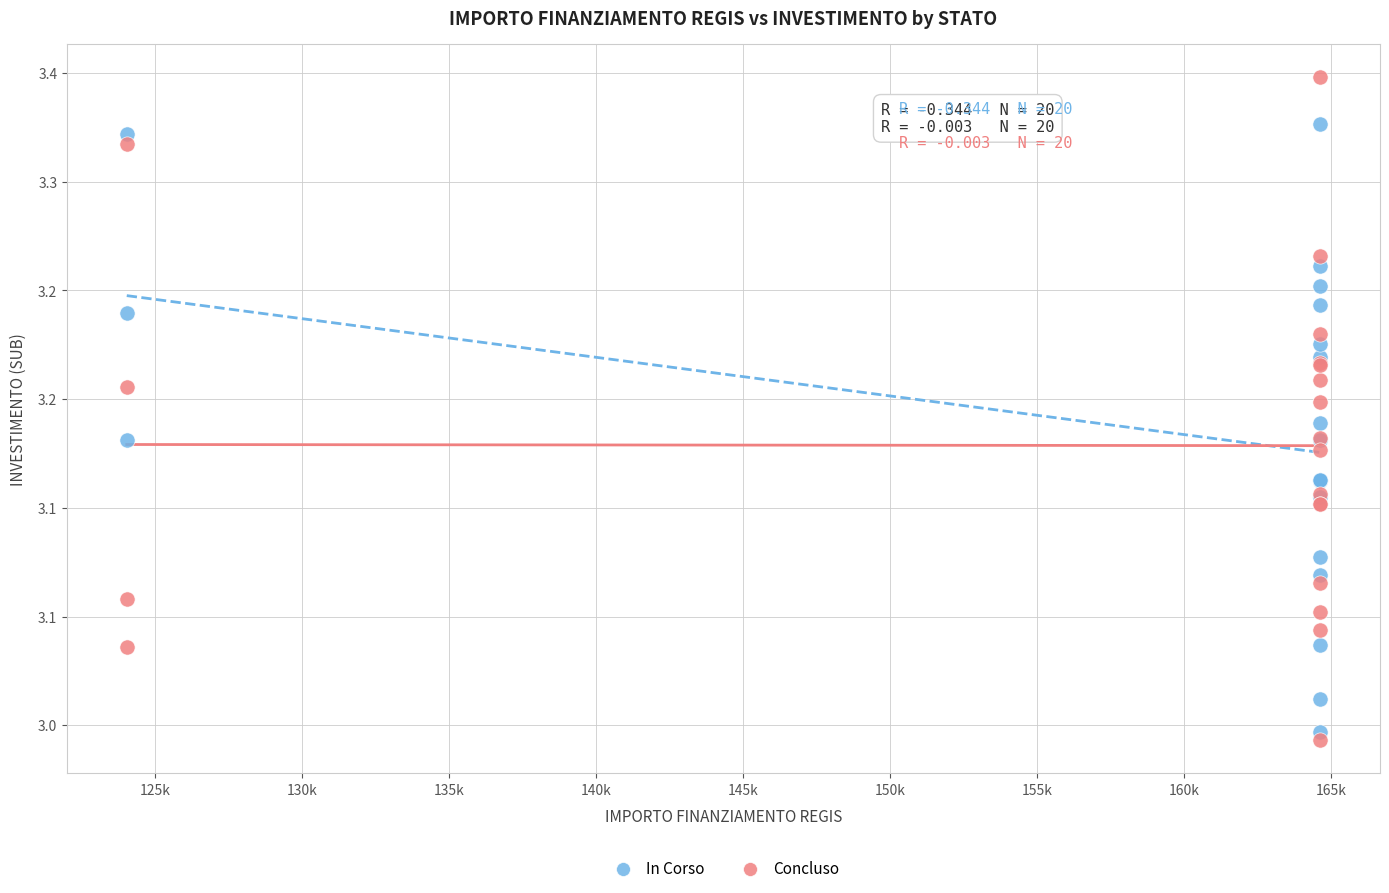

Which series has the largest Y range (max minus min)?

Concluso